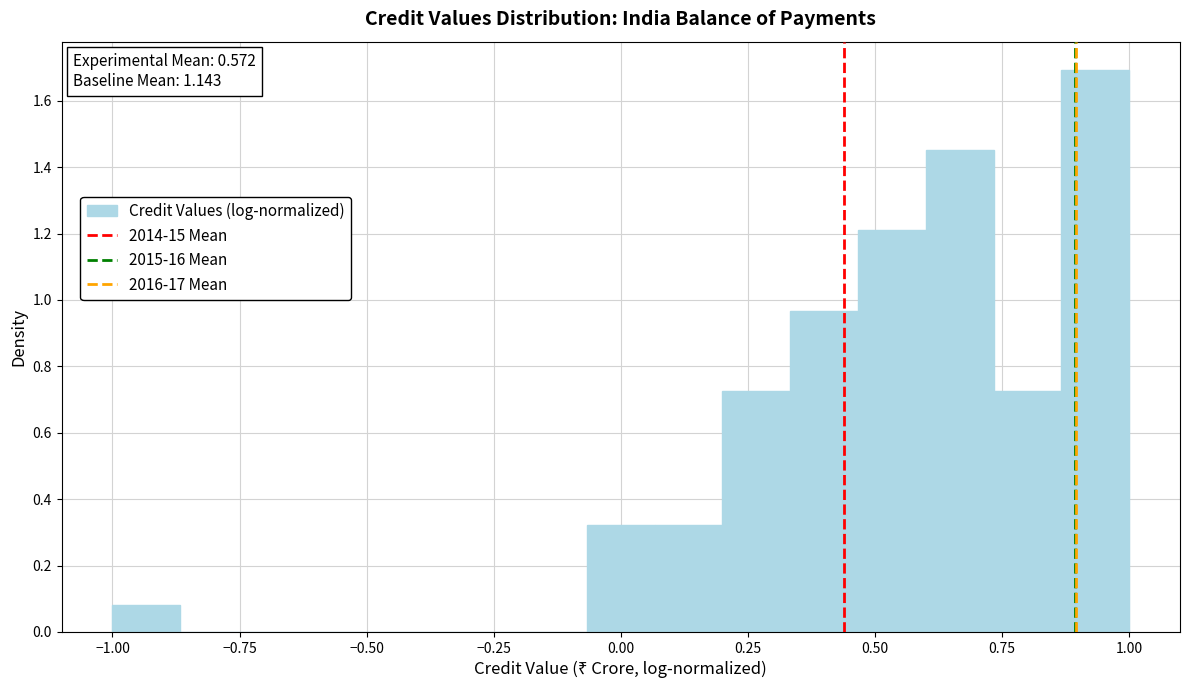

Read against the x-axis, roughly where is the centre of the tallest bar?

0.95